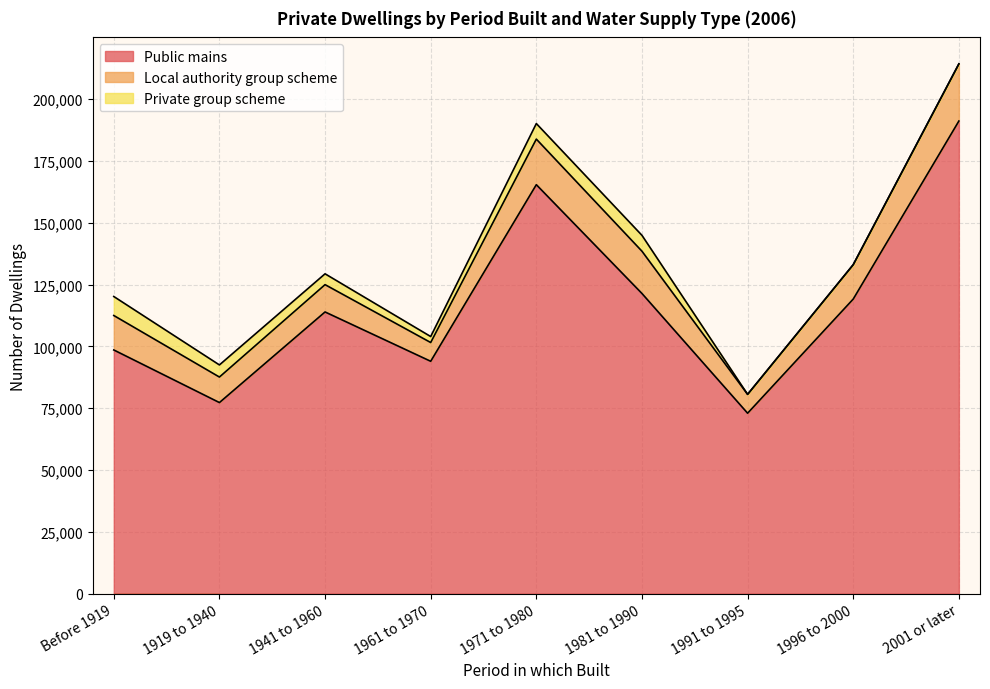

What is the value of the Public mains point at the 7th from the left?

72953